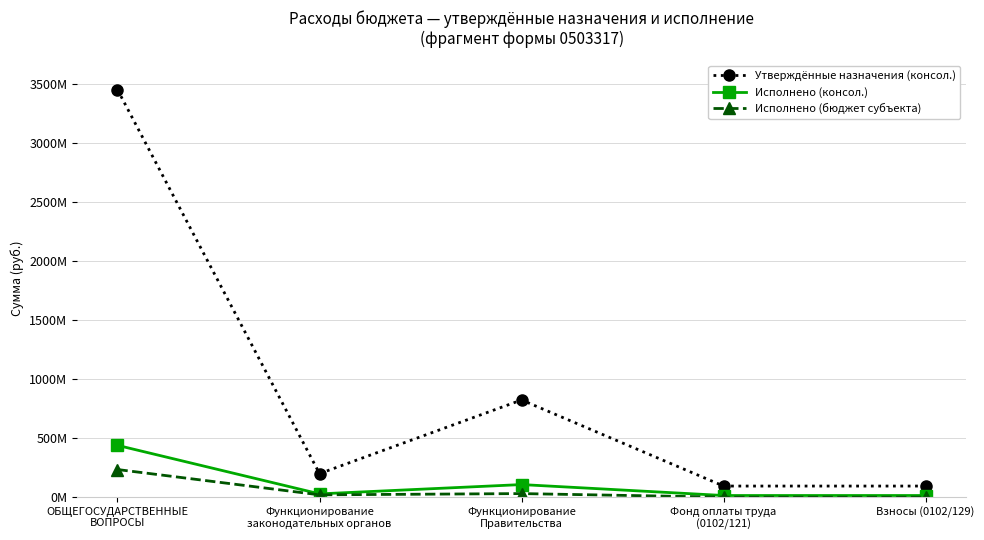

At which category is the sum across all series the highest?

ОБЩЕГОСУДАРСТВЕННЫЕ
ВОПРОСЫ